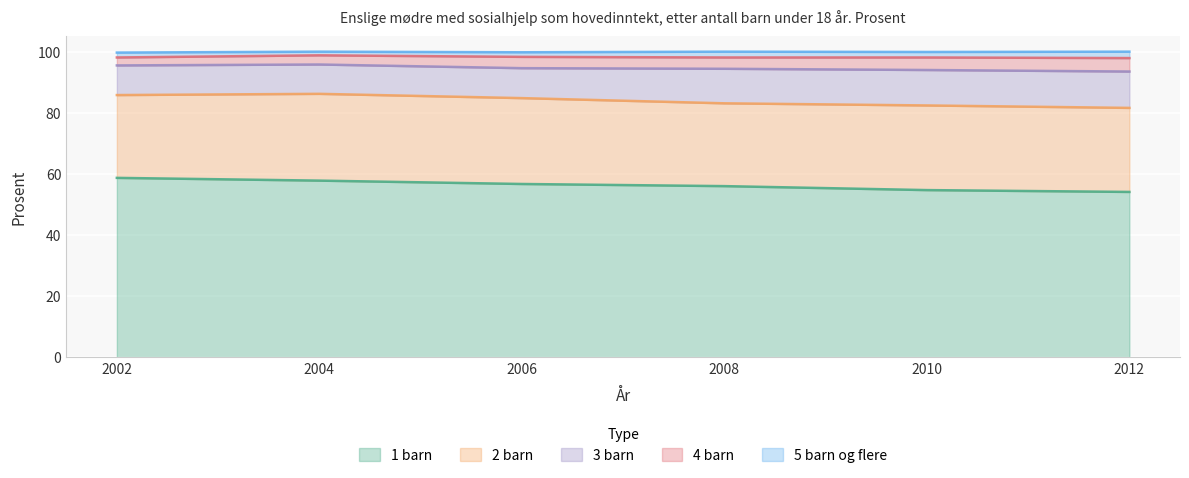

Which series has the largest range (max minus min)?

1 barn